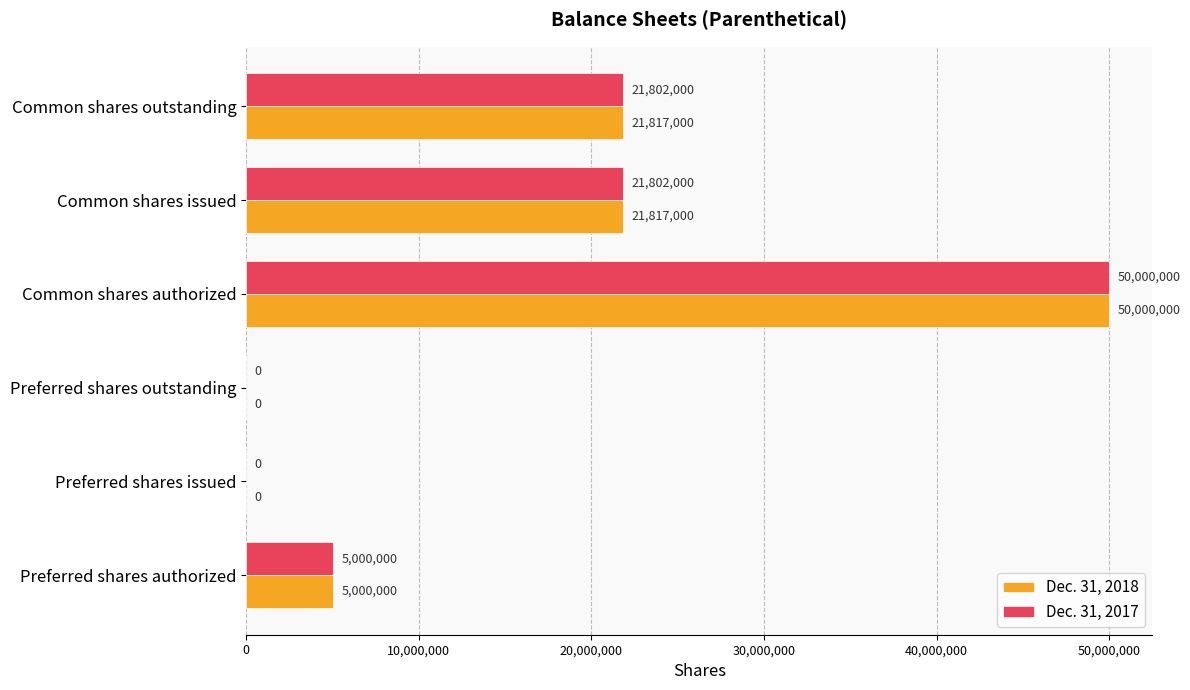

What is the sum of all Dec. 31, 2017 values?

98604000